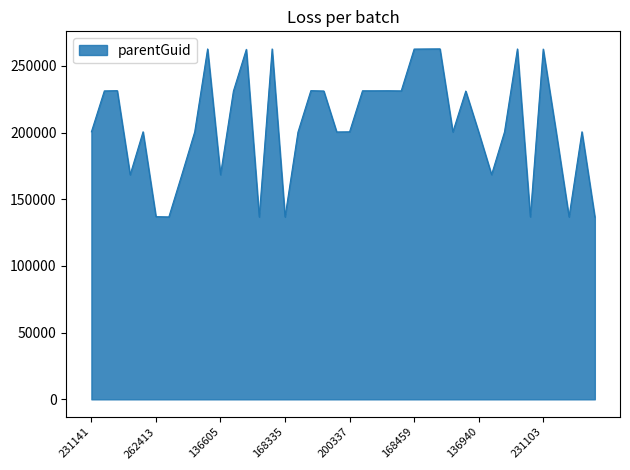

What is the difference between the maximum and minimum values?

126083